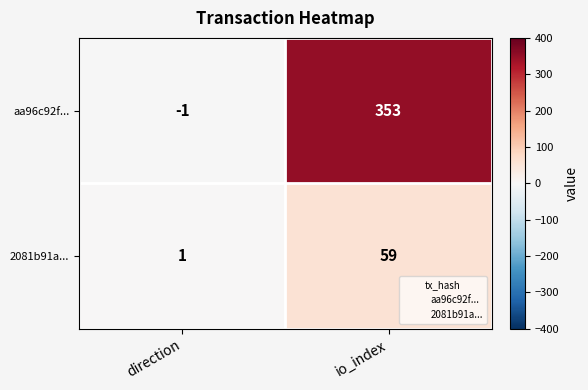

Reading left to right, extract all data points from this chart.

aa96c92f...: -1	353
2081b91a...: 1	59